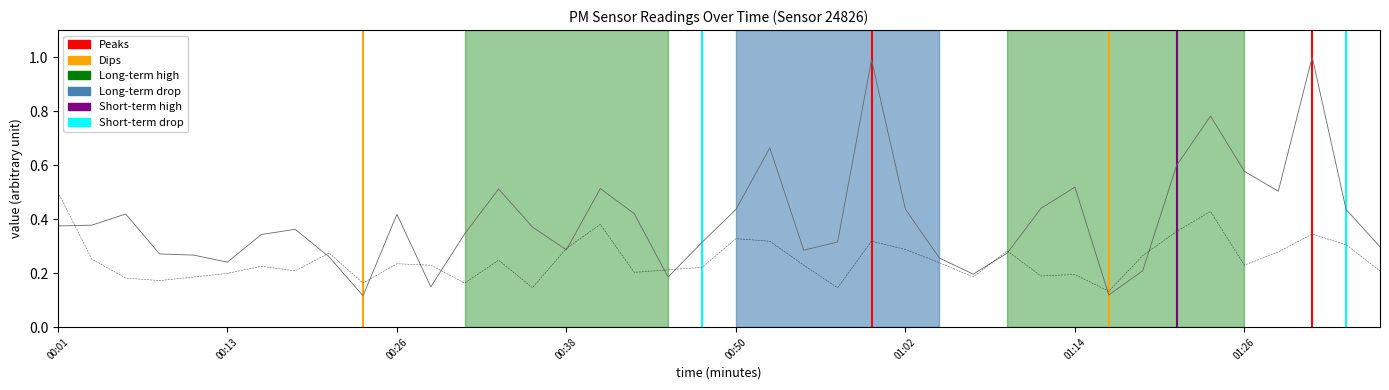

What value does the P1 series have at 01:22?

0.6